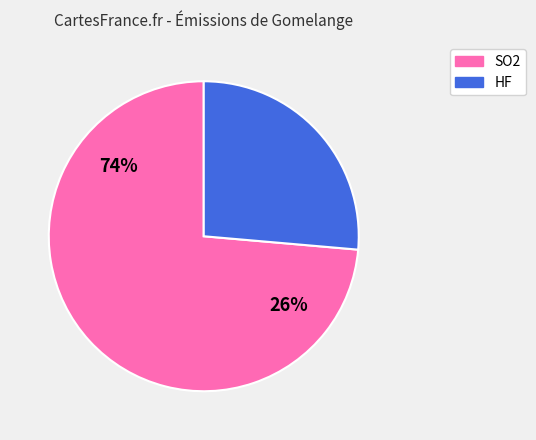

What percentage do HF and SO2 together represent?

100.0%